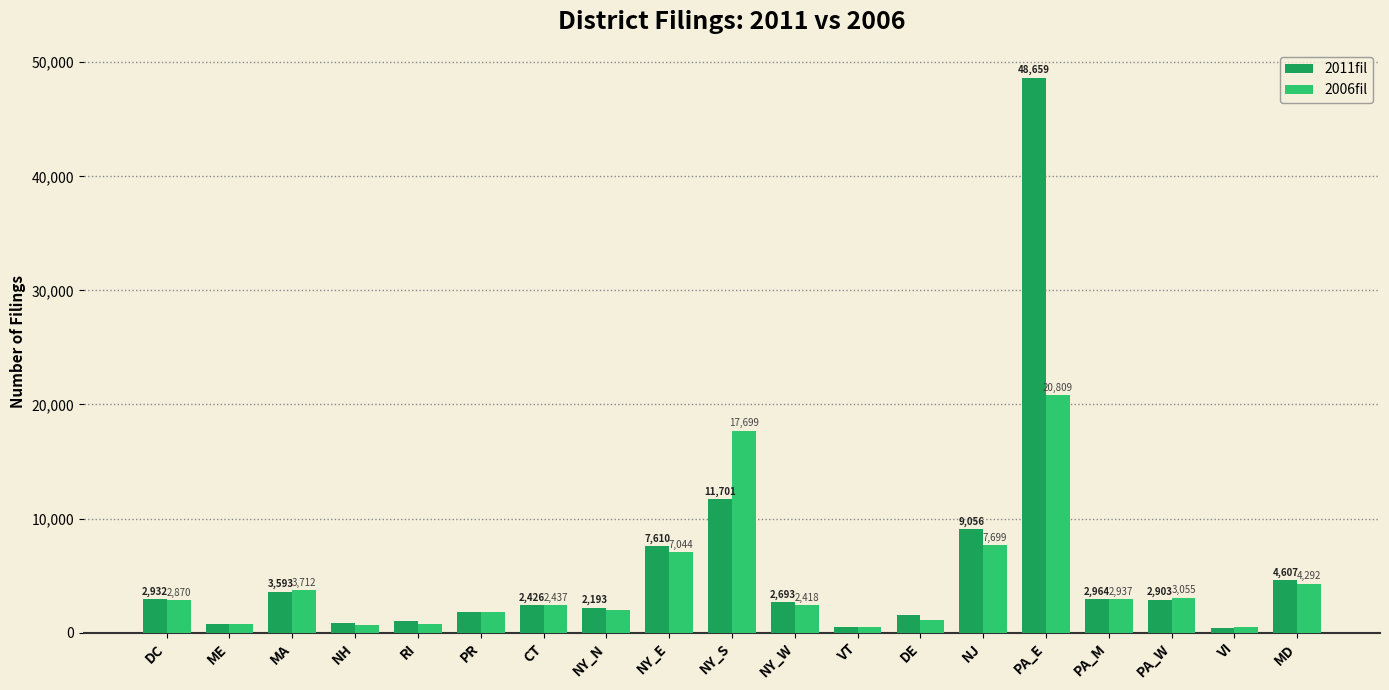

How many data points does each series have?

19